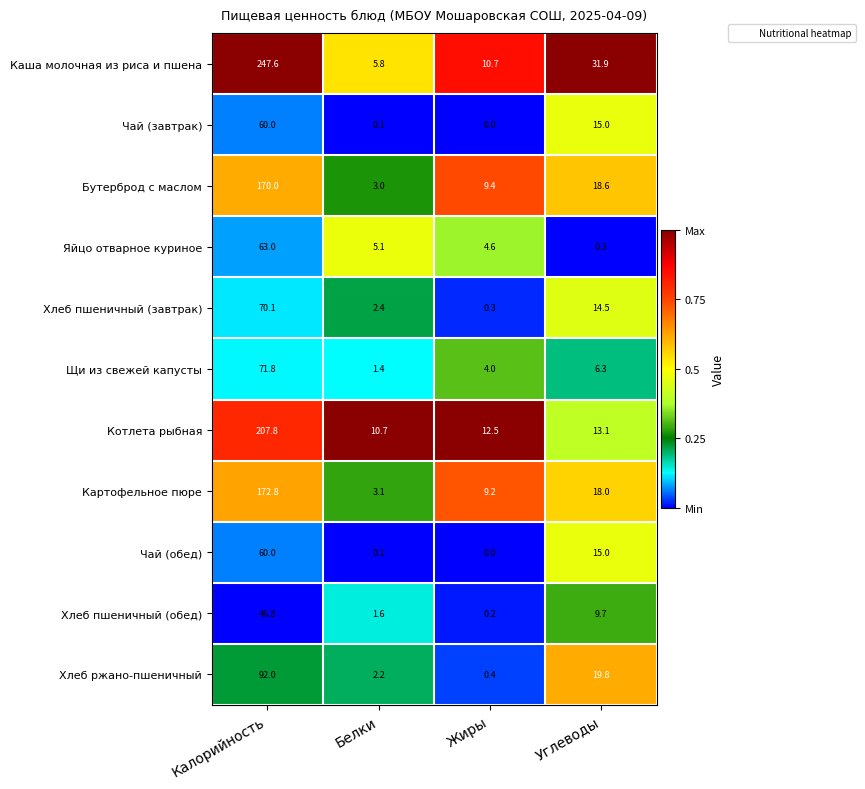

Which category has the lowest value across all series?

Жиры